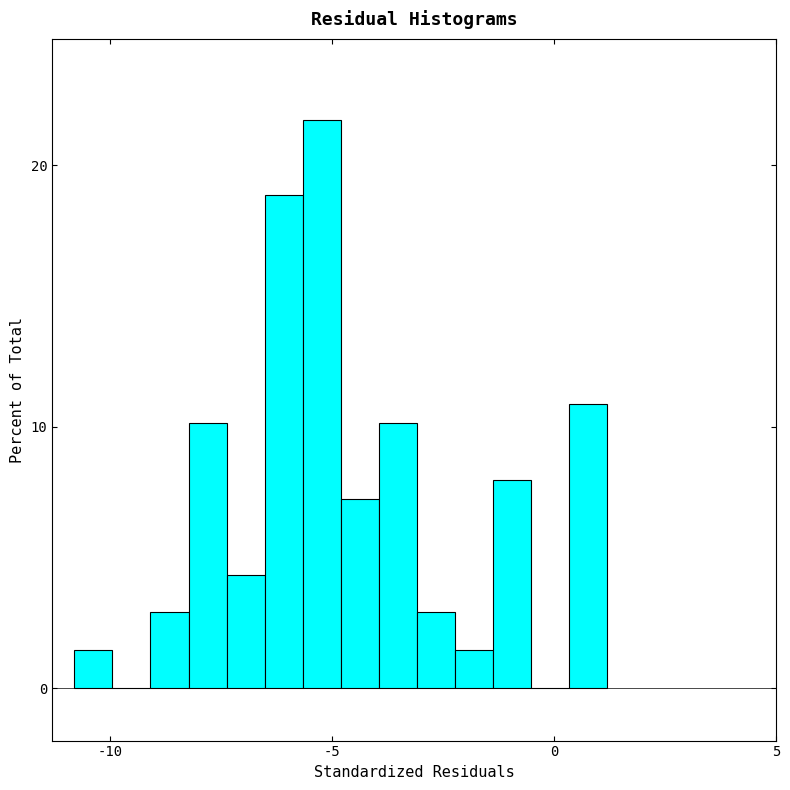

Read against the x-axis, roughly where is the centre of the tallest bar?

-5.0